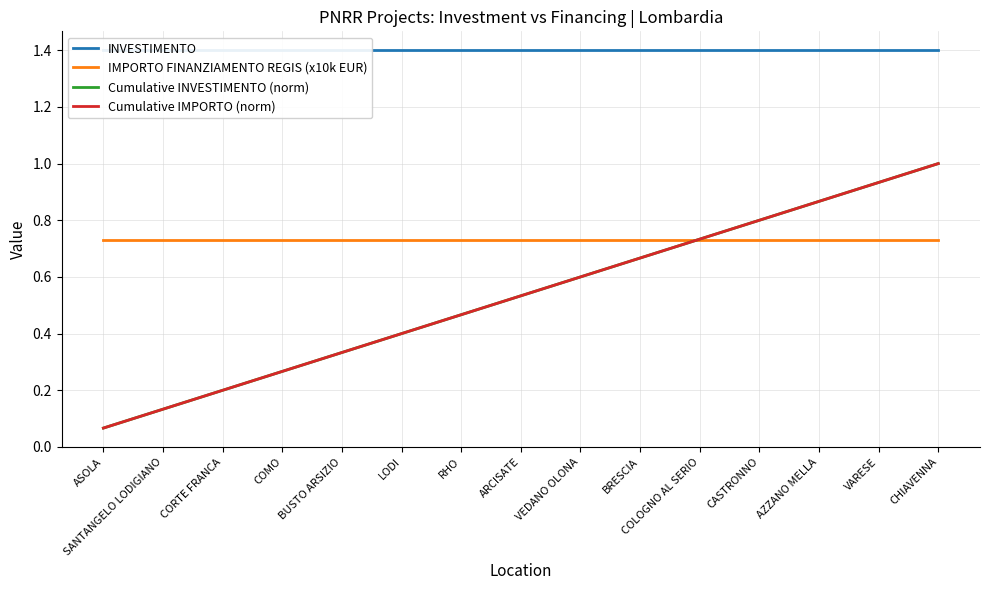

What is the label of the 7th point from the right?

VEDANO OLONA